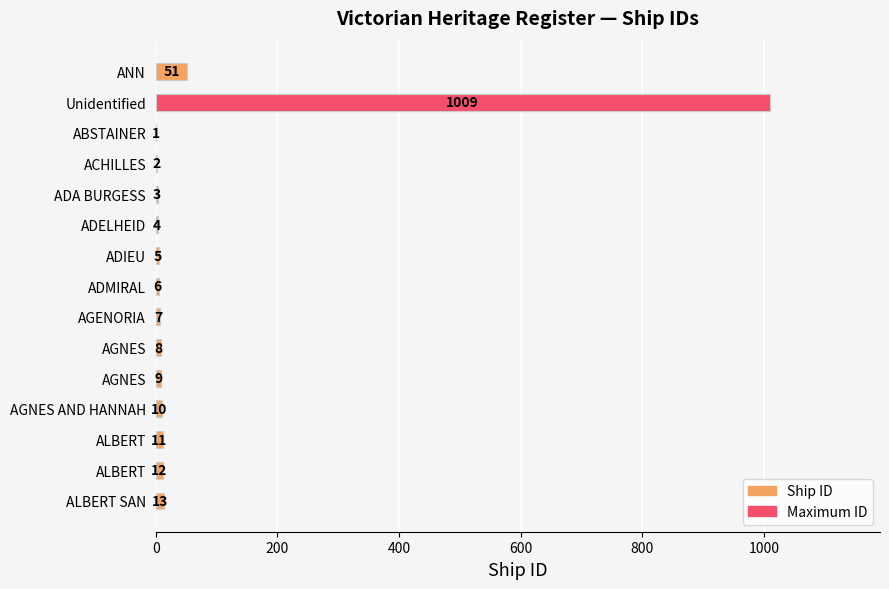

What is the sum of the values at ADMIRAL and ALBERT?

17